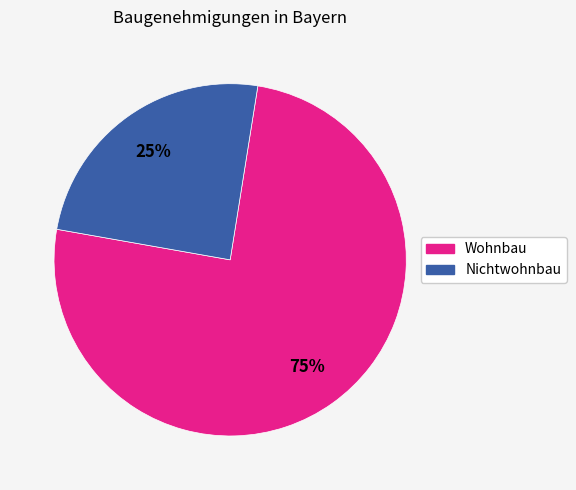

Is there a majority slice in this chart?

Yes